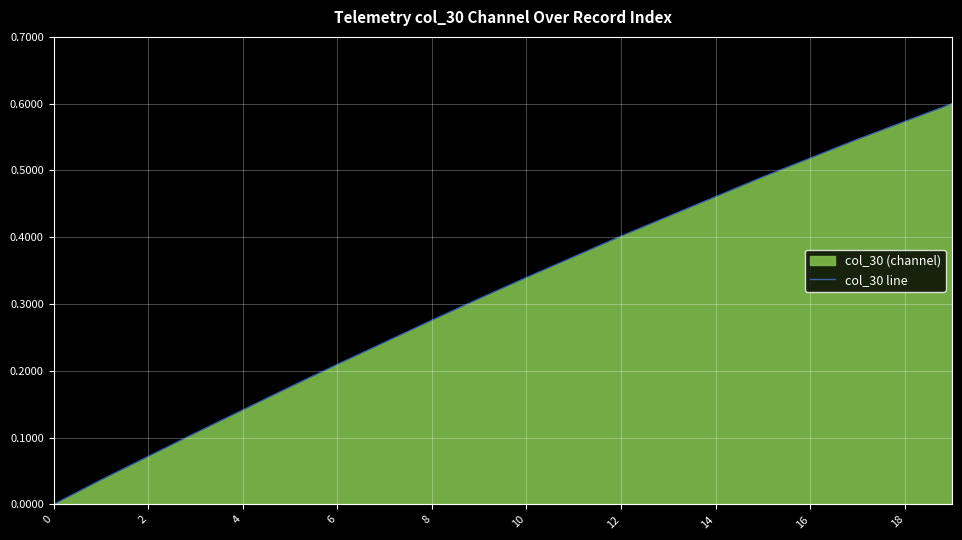

Does the chart display data point markers on the line(s)?

No